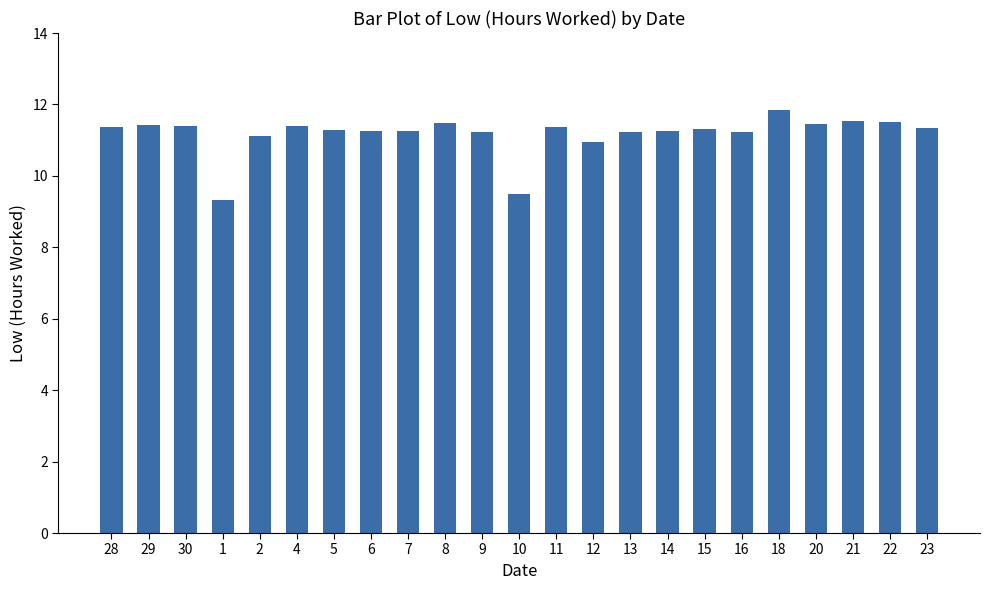

At which label does the data first exceed 11?

28